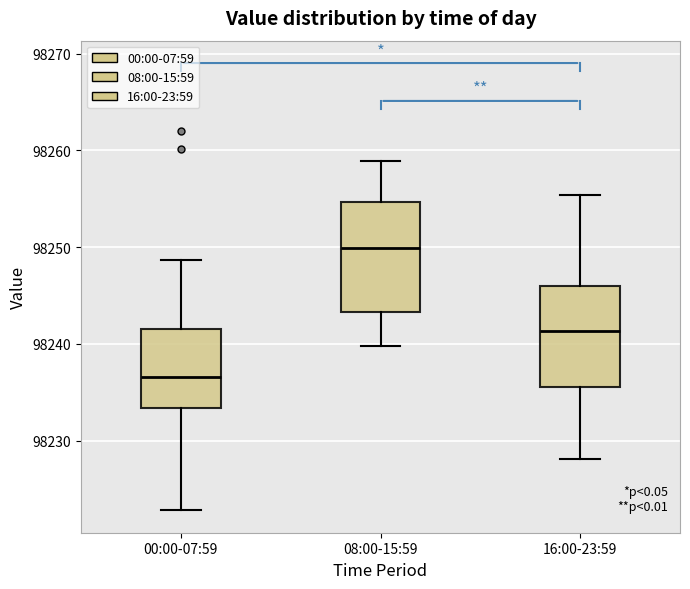

Reading left to right, read every box against the y-axis: the position of its median line, the range the box covers, and the ends of its whiskers. The values are not printed on the chart, so give them approximately, as read against the axis.

00:00-07:59: median 98237, box 98233 to 98242, whiskers 98223 to 98249
08:00-15:59: median 98250, box 98243 to 98255, whiskers 98240 to 98259
16:00-23:59: median 98241, box 98236 to 98246, whiskers 98228 to 98255